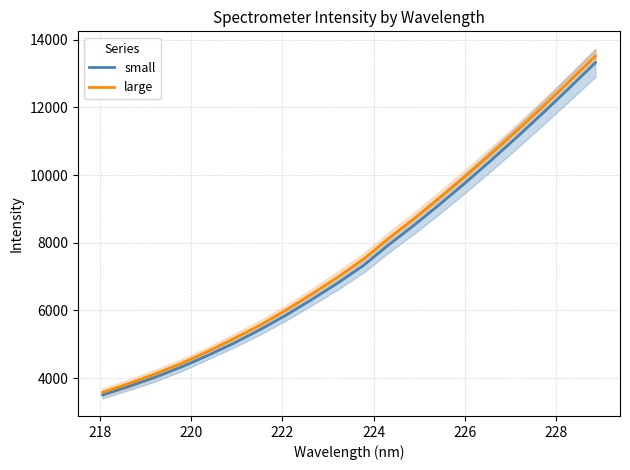

What is the minimum value for small?

3506.3